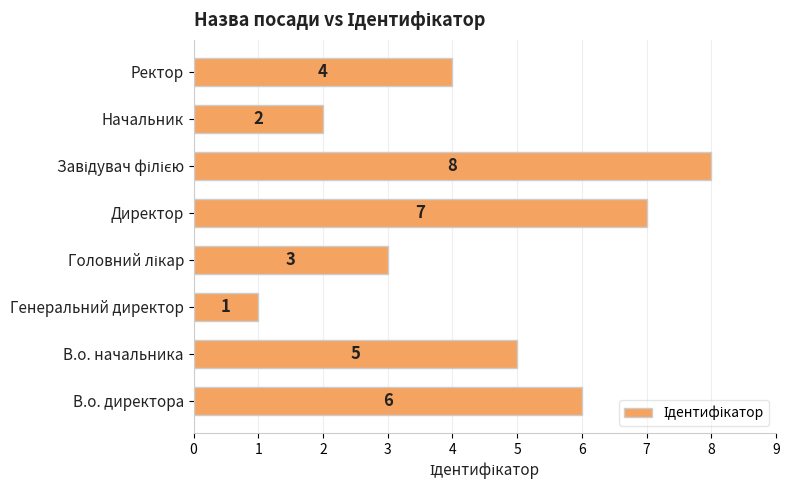

How many bars are there in total?

8